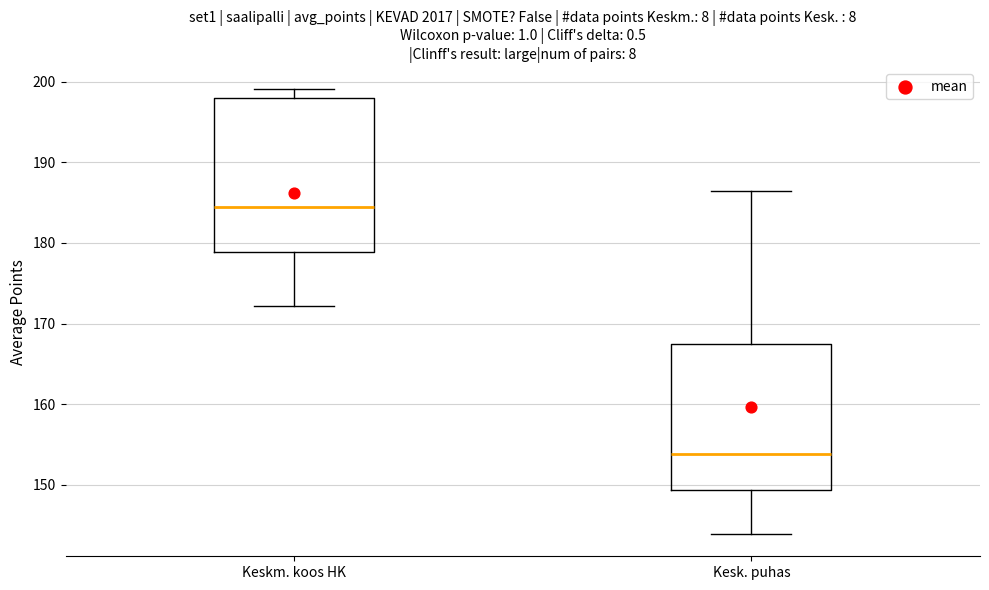

Which box's median line is the lowest?

Kesk. puhas